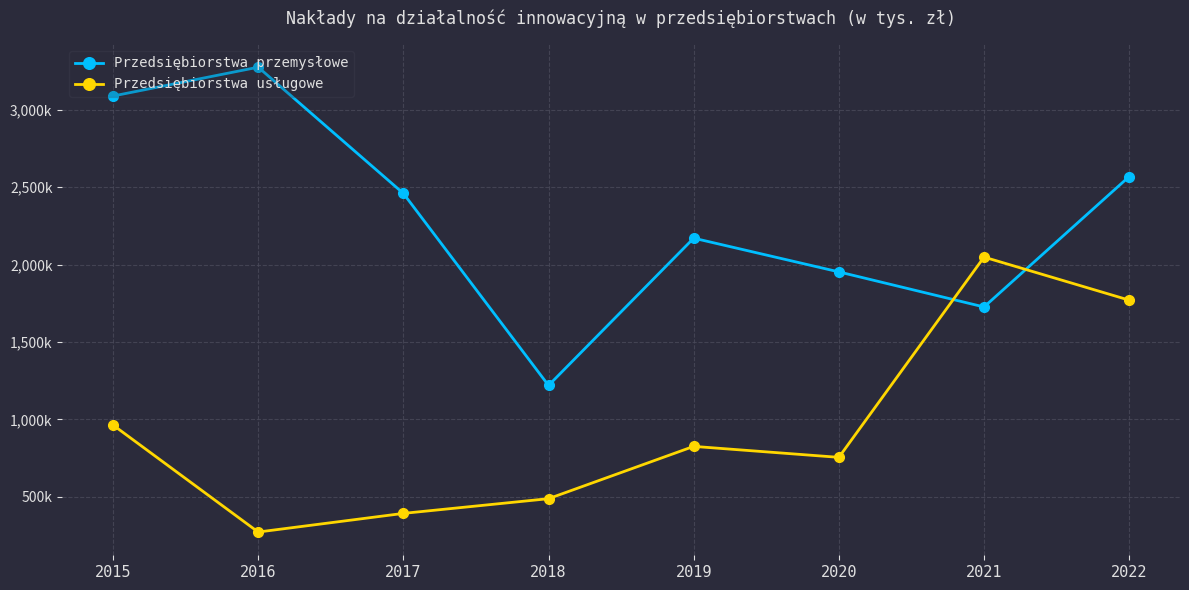

List the series in order of their overall mean, lowest first.

Przedsiębiorstwa usługowe, Przedsiębiorstwa przemysłowe